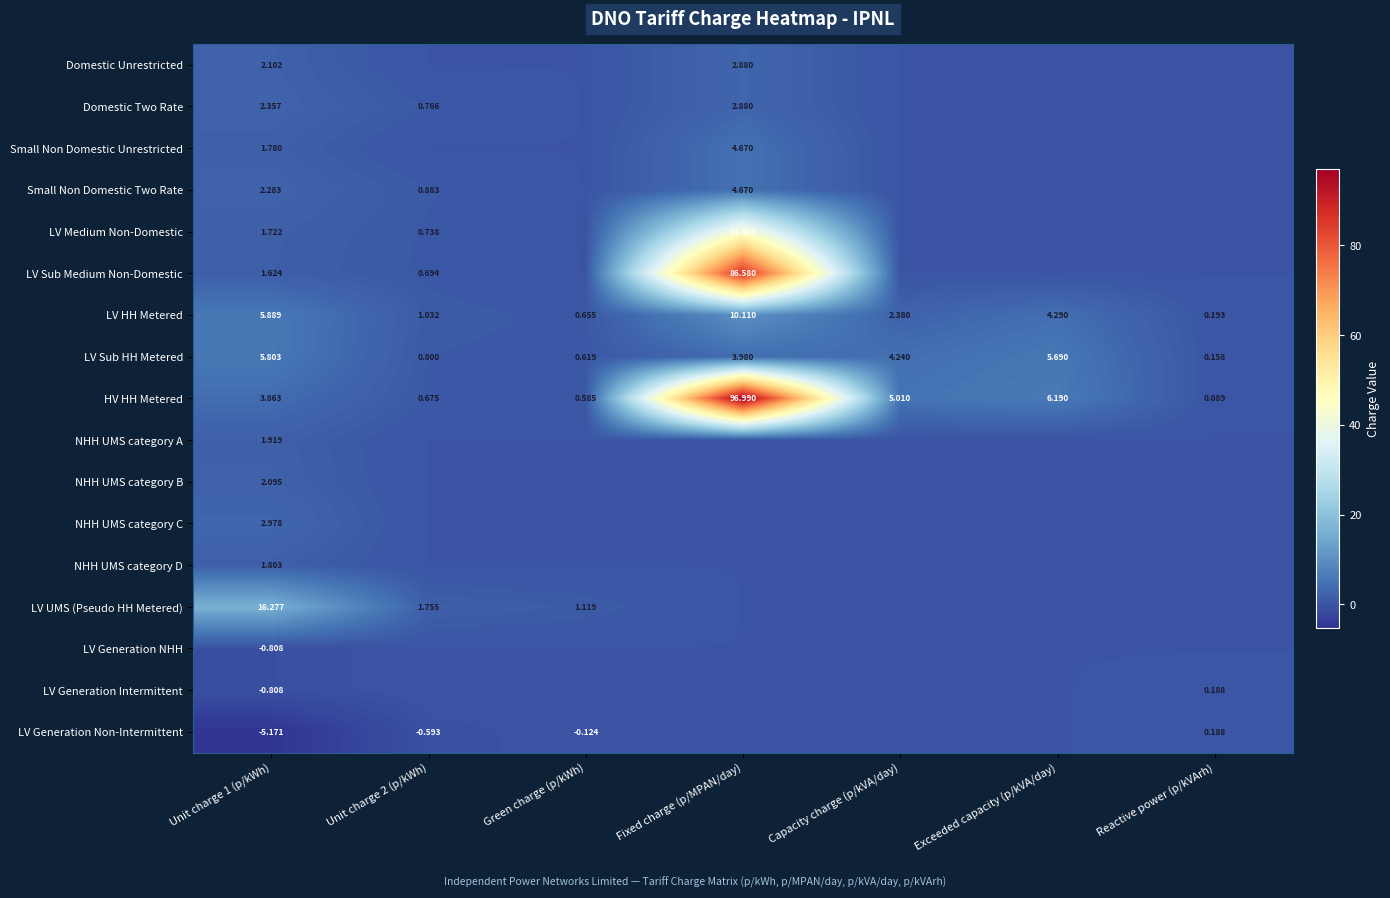

Rank the series by their maximum value, from highest to lowest.

HV HH Metered, LV Sub Medium Non-Domestic, LV Medium Non-Domestic, LV UMS (Pseudo HH Metered), LV HH Metered, LV Sub HH Metered, Small Non Domestic Unrestricted, Small Non Domestic Two Rate, NHH UMS category C, Domestic Unrestricted, Domestic Two Rate, NHH UMS category B, NHH UMS category A, NHH UMS category D, LV Generation Intermittent, LV Generation Non-Intermittent, LV Generation NHH